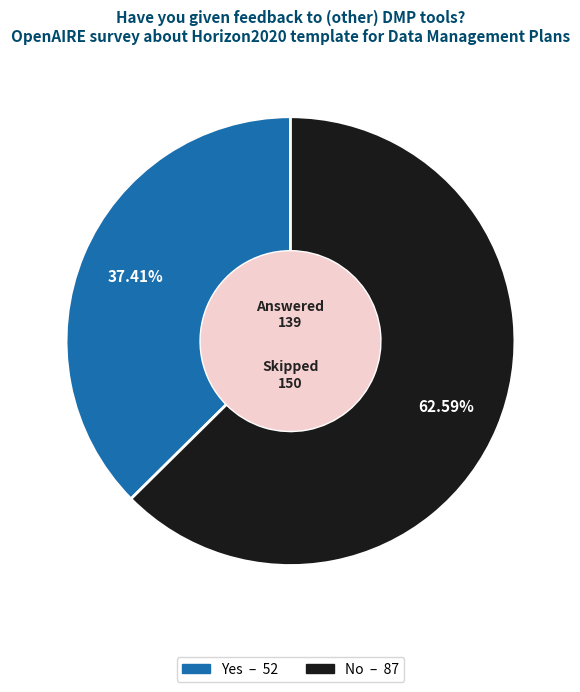

Which category has the smallest portion of the pie?

Yes